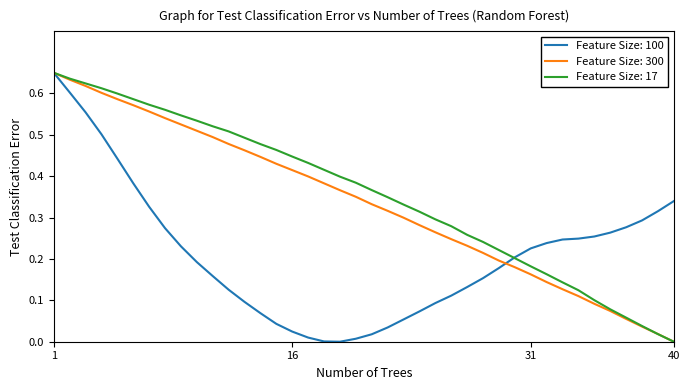

Does the chart display data point markers on the line(s)?

No